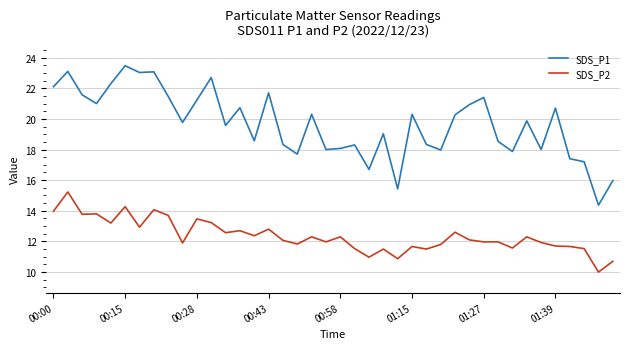

Which series has the largest total across all categories?

SDS_P1